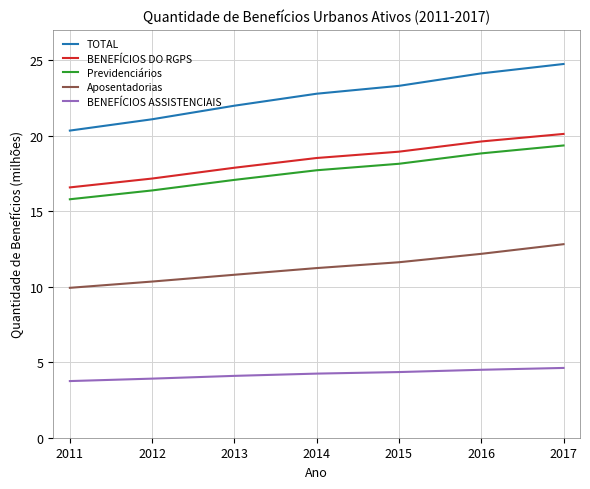

What are all the series names shown in the legend?

TOTAL, BENEFÍCIOS DO RGPS, Previdenciários, Aposentadorias, BENEFÍCIOS ASSISTENCIAIS